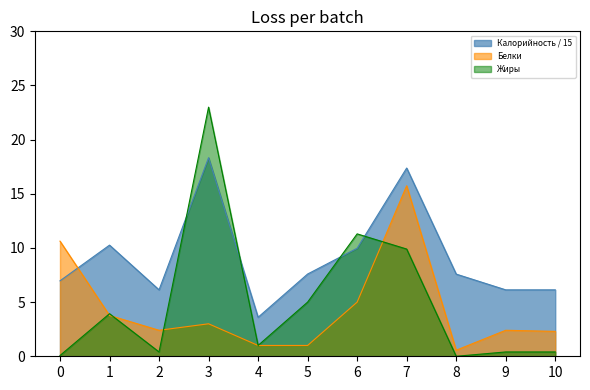

After their last crossing, which series has the higher values: Калорийность / 15 or Белки?

Калорийность / 15